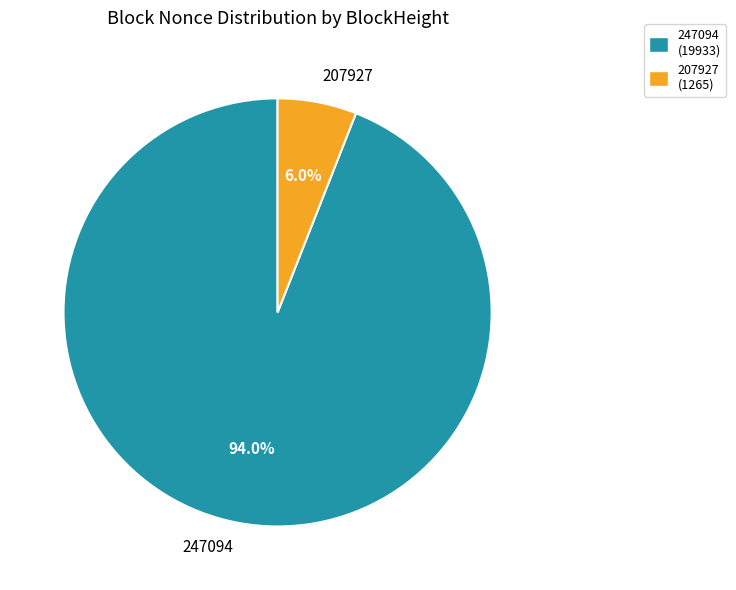

The 247094 slice represents 84% of the pie. True or false?

False